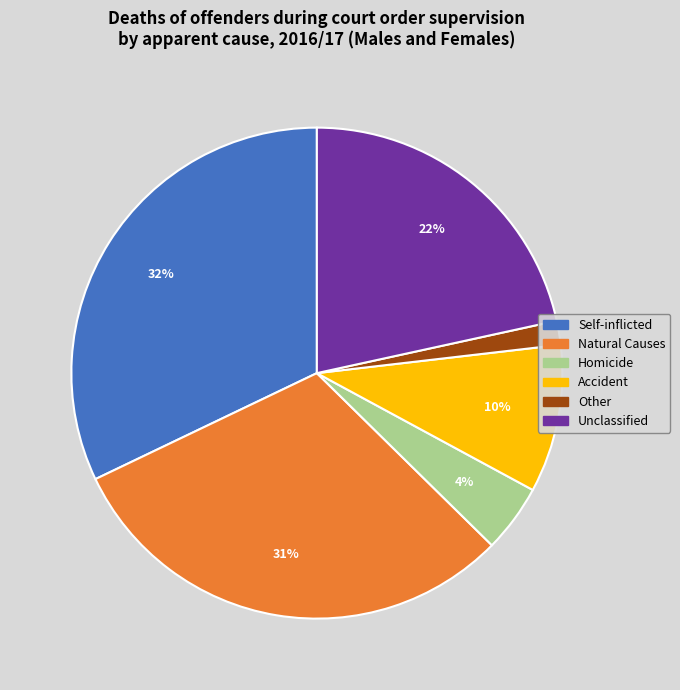

True or false: Accident accounts for 10% of the total.

True